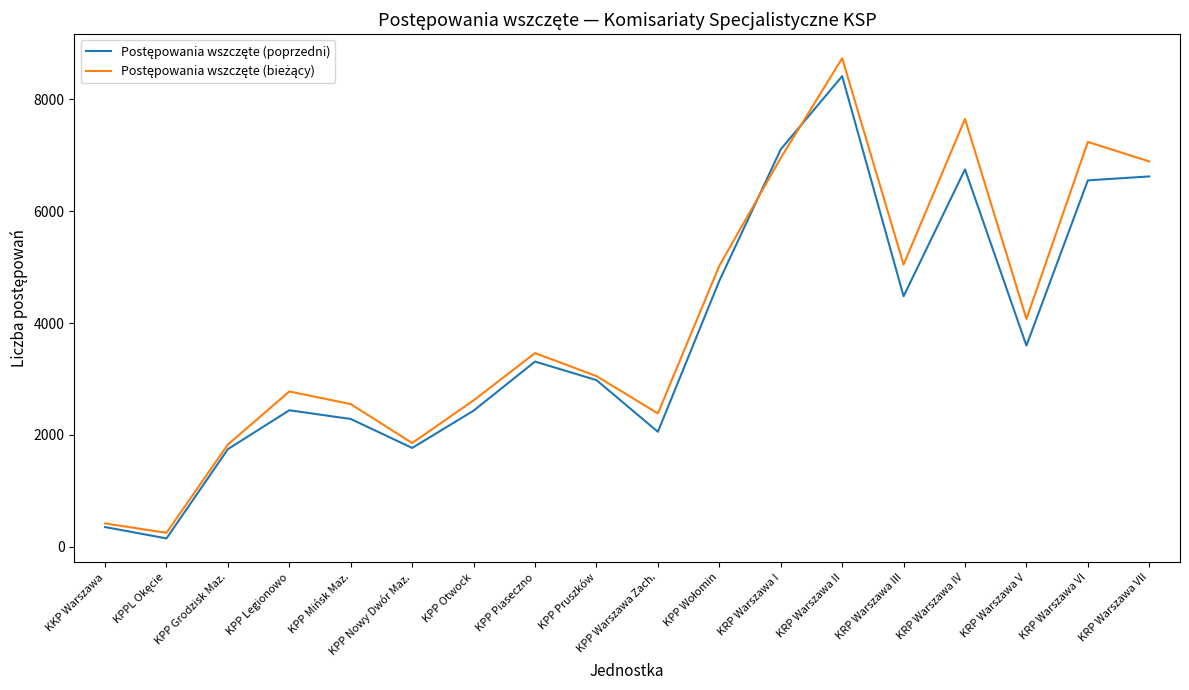

Which label corresponds to the largest value in the chart?

KRP Warszawa II